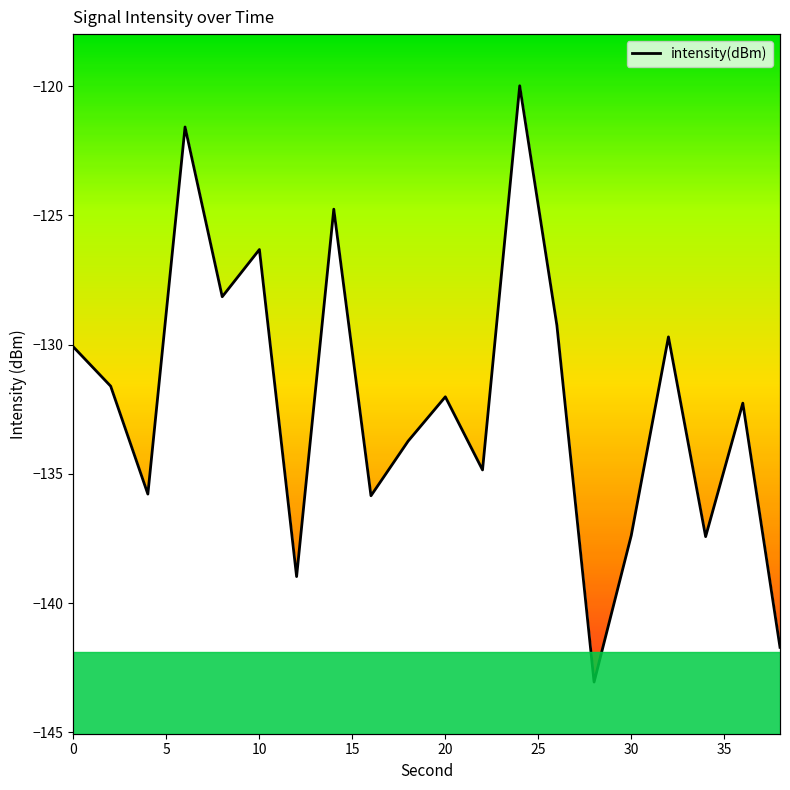

How many interior local valleys (lower than both neighbors) does the data have?

7